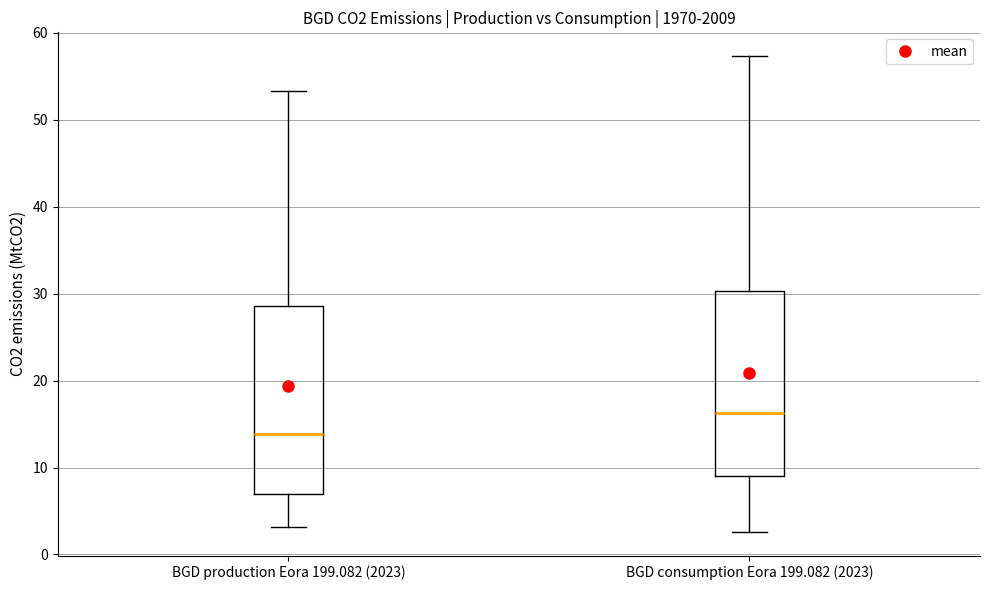

Where is the lower edge of the box for BGD production Eora 199.082 (2023) on the y-axis? The values are not printed on the chart, so give them approximately, as read against the axis.

7